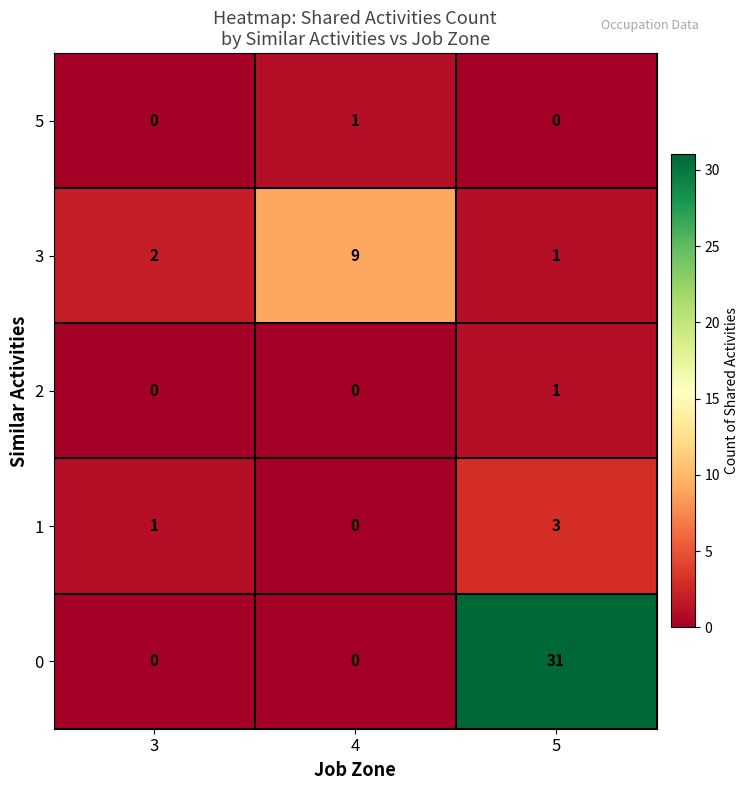

Which label corresponds to the largest value in the chart?

5